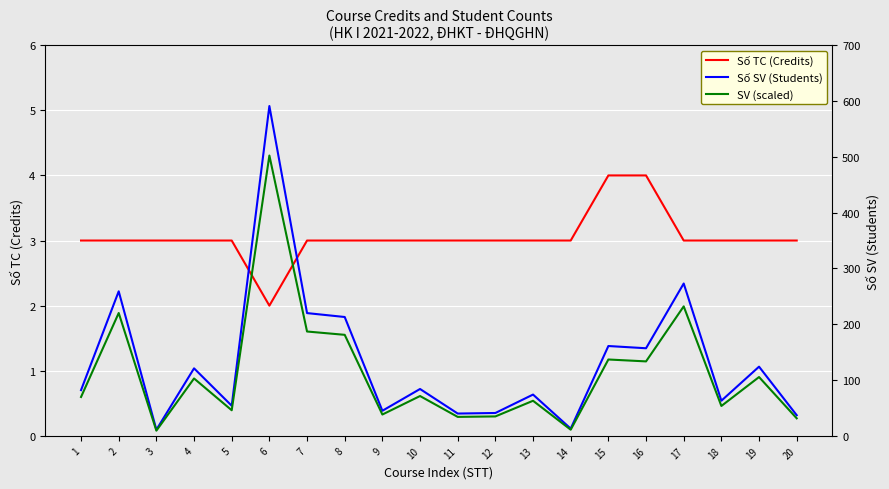

True or false: SV (scaled) and Số TC (Credits) cross at least once.

False